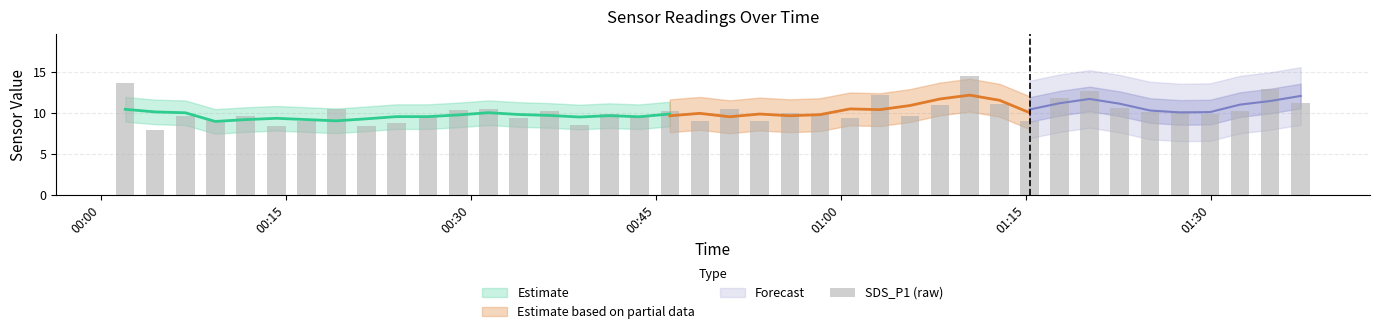

What is the sum of all values?

408.3